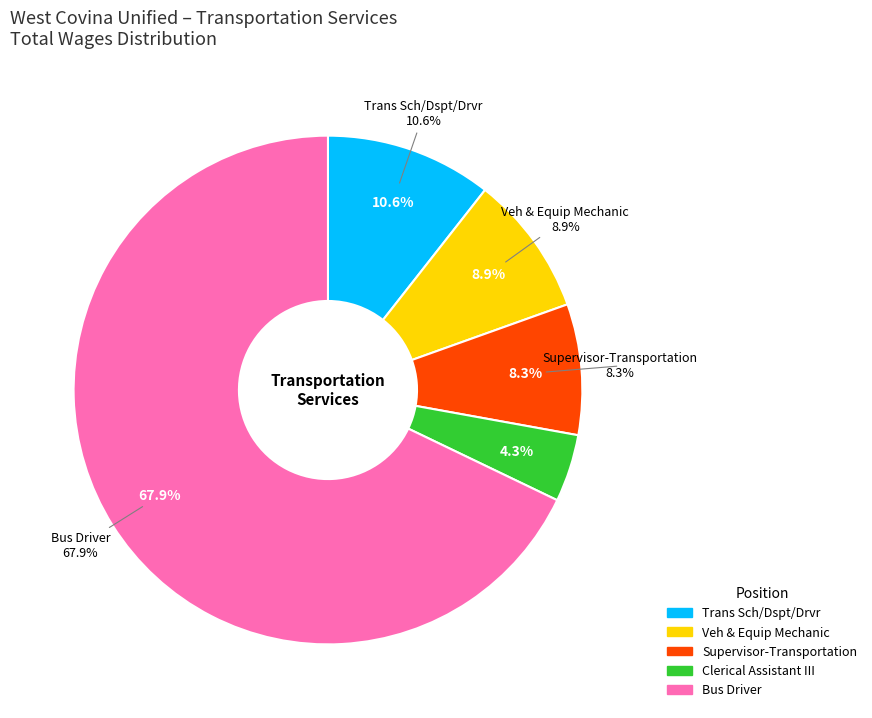

To the nearest percent, what is the difference between the largest and smallest slice percentages?

64%